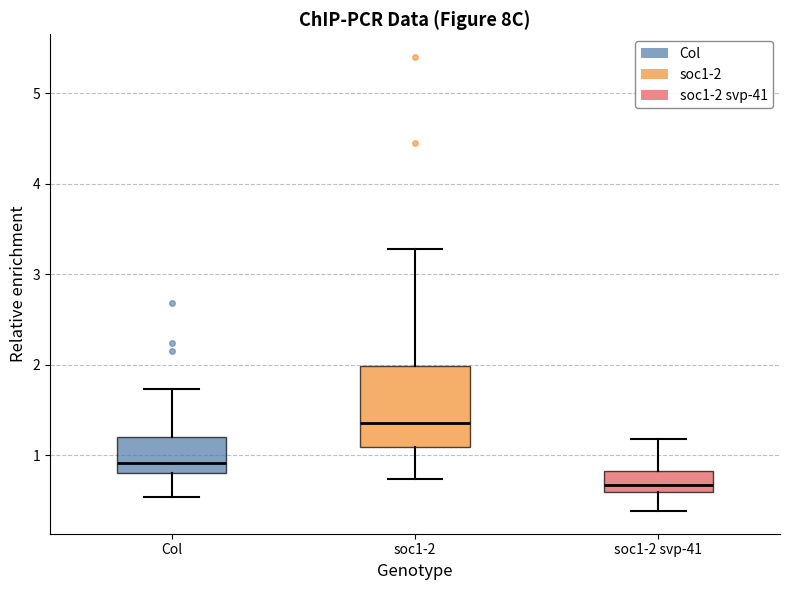

Comparing the boxes themselves (not the whiskers), which one is the tallest?

soc1-2